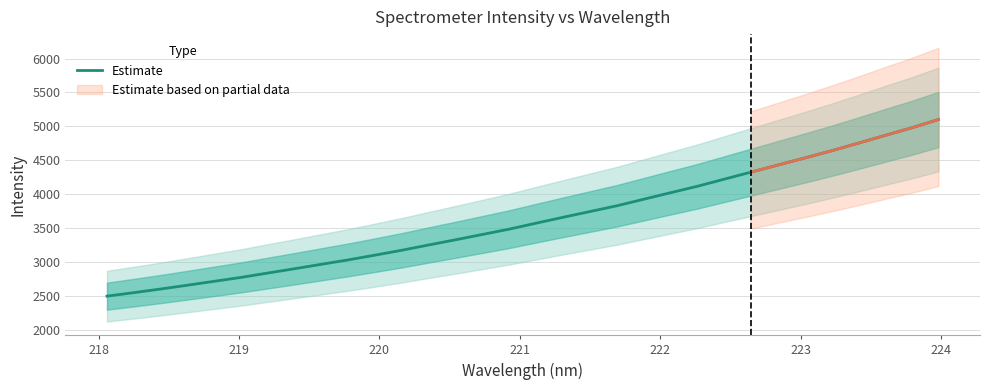

What is the minimum value for Estimate?

2494.7